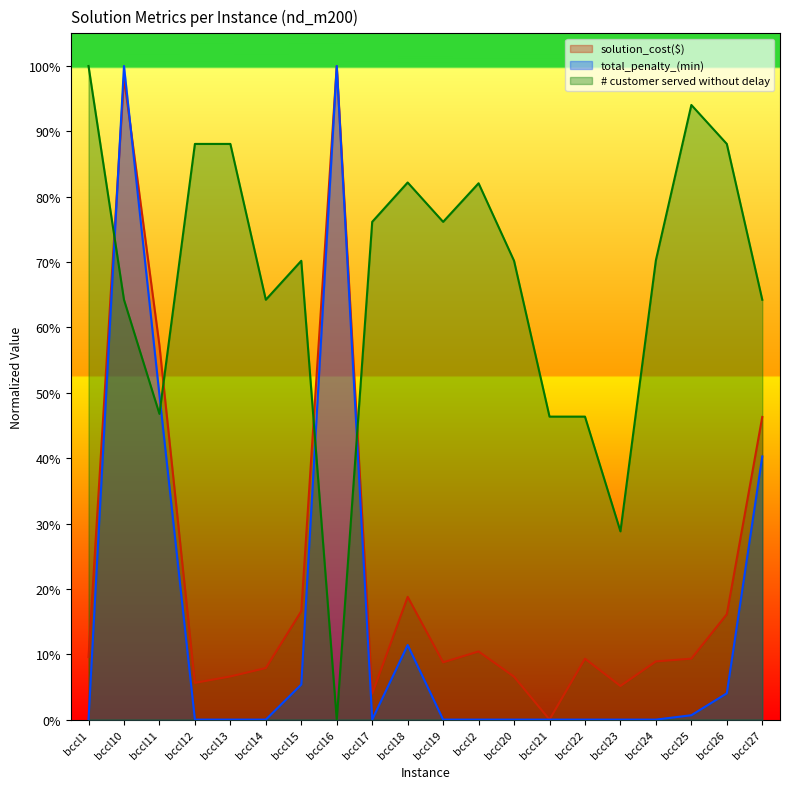

Rank the categories by total_penalty_(min) value from lowest to highest.

bccl1, bccl12, bccl13, bccl14, bccl17, bccl19, bccl2, bccl20, bccl21, bccl22, bccl23, bccl24, bccl25, bccl26, bccl15, bccl18, bccl27, bccl11, bccl10, bccl16